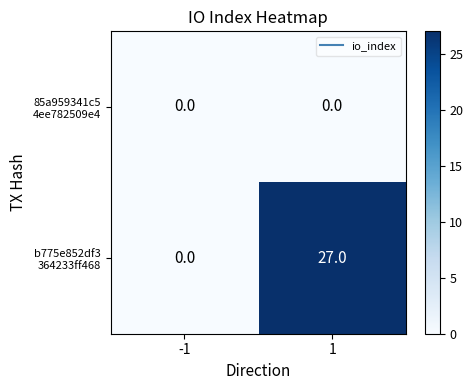

What is the total value across all series at 1?

27